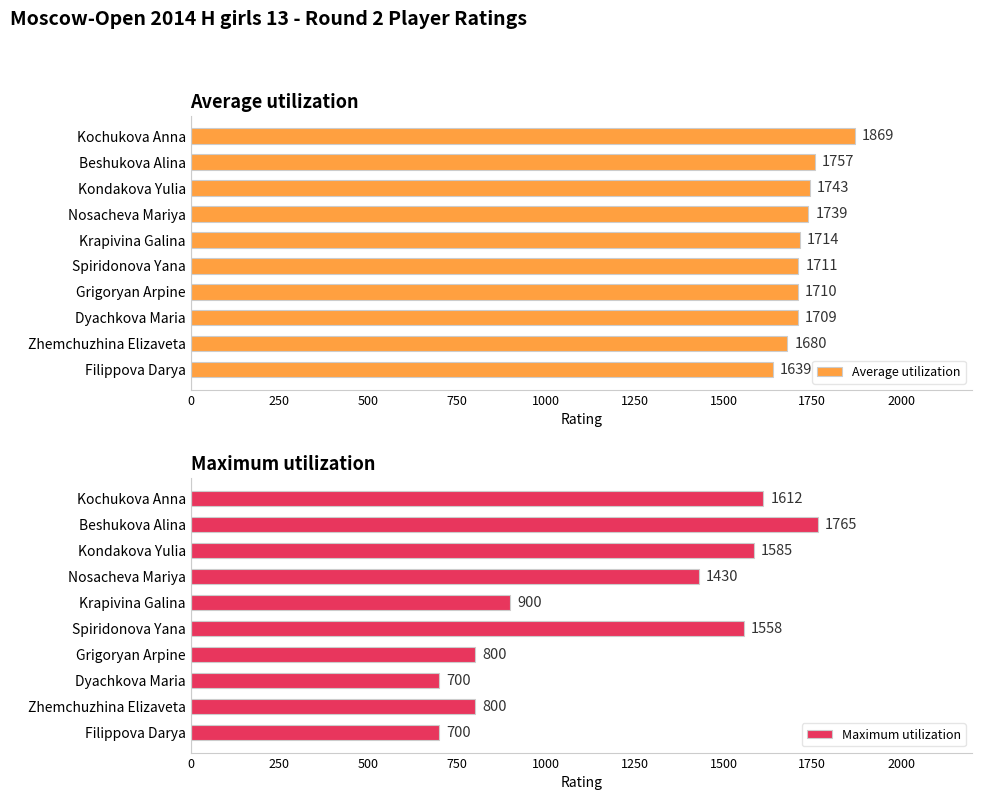

Does the chart contain stacked bars?

No